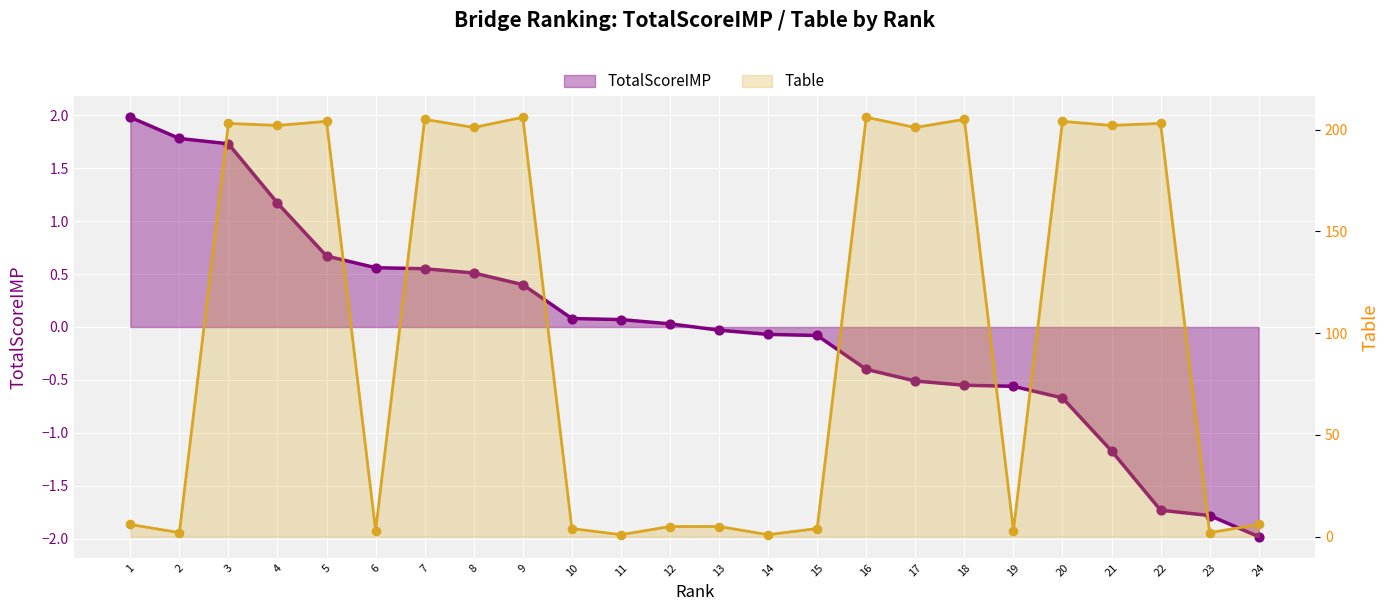

Which series contains the highest Y value?

Table